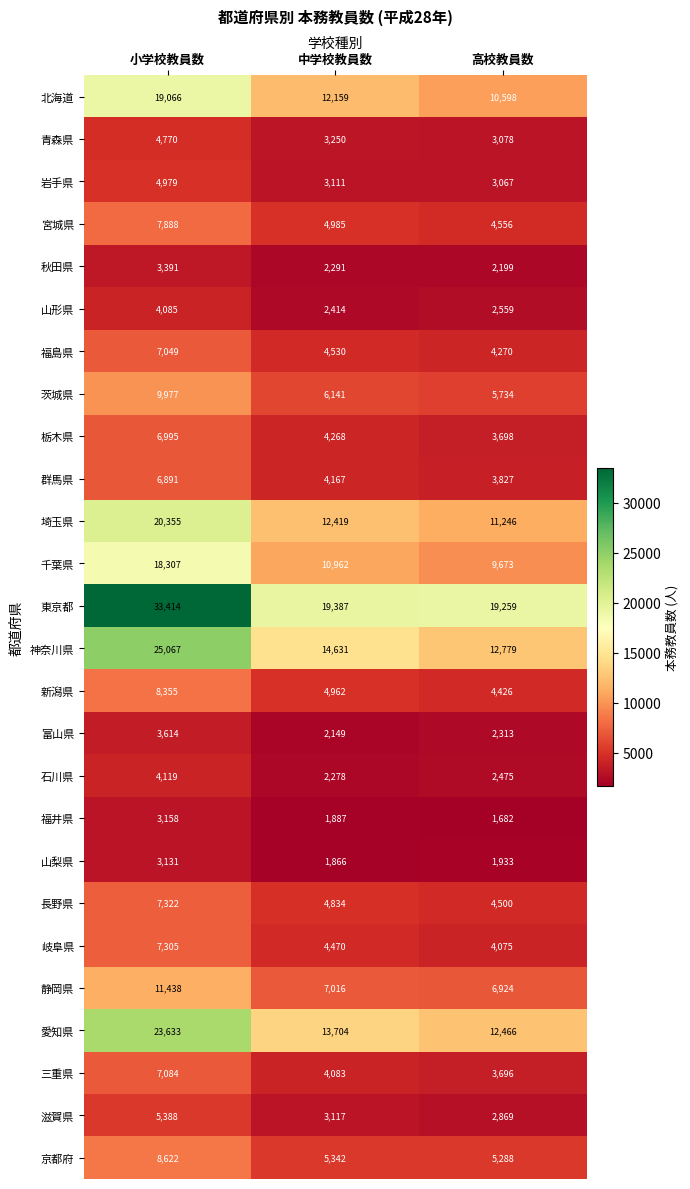

How many series are shown in this chart?

26